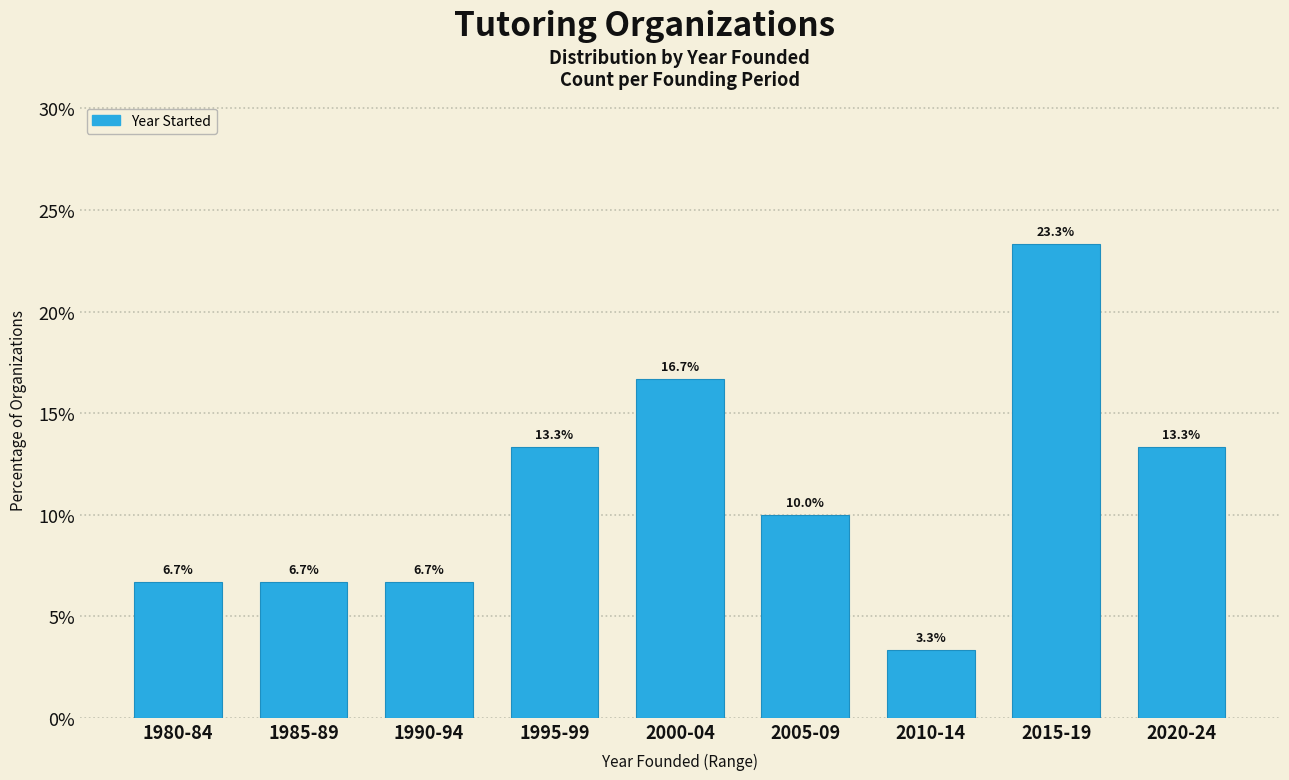

Reading right to left, extract all data points from this chart.

13.3	23.3	3.3	10.0	16.7	13.3	6.7	6.7	6.7